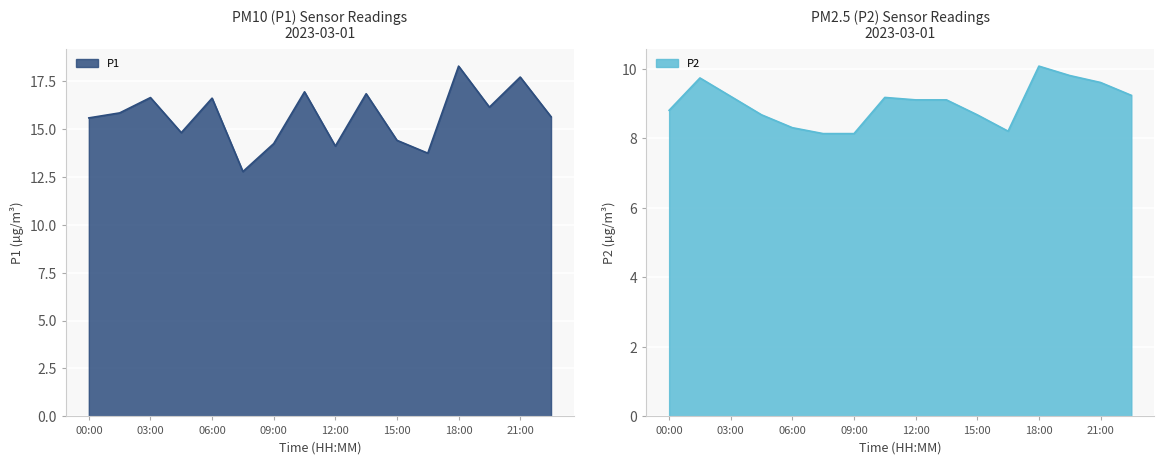

Rank the series by their average value, from lowest to highest.

P2, P1